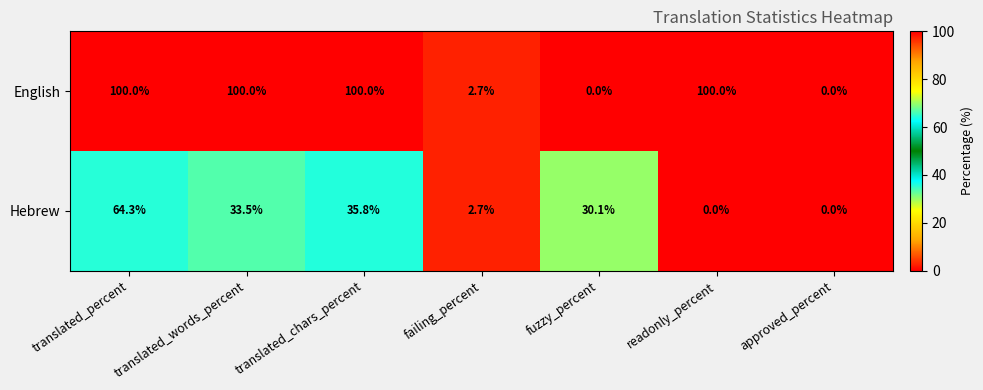

How many values in the Hebrew series are below 30?

3